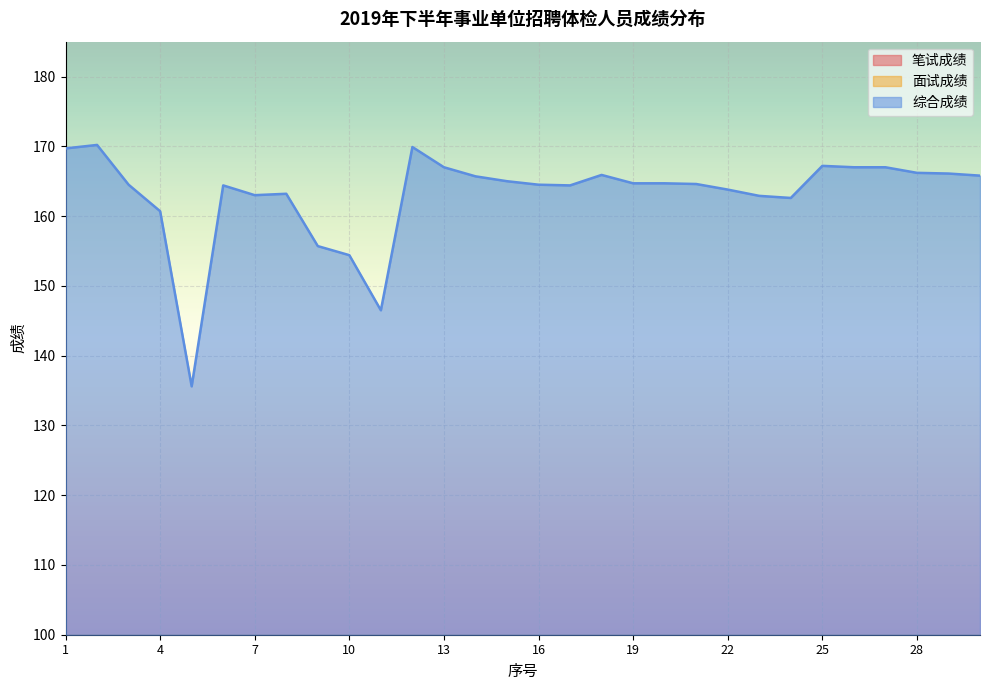

What is the sum of all 面试成绩 values?

2541.4